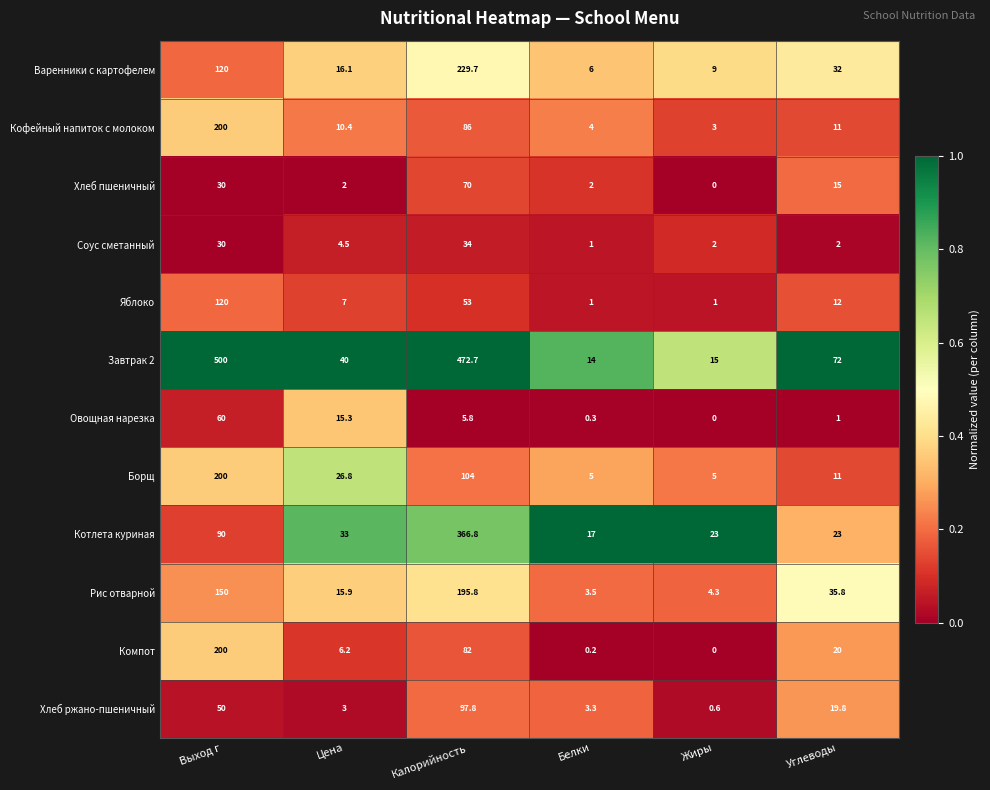

Which series has the largest total across all categories?

Завтрак 2